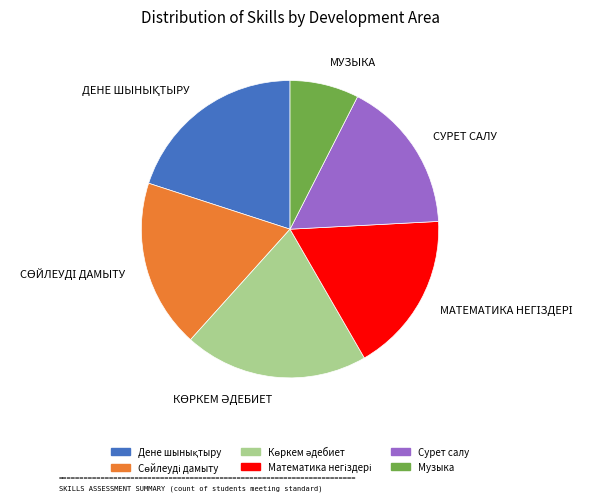

How many segments does this pie chart have?

6